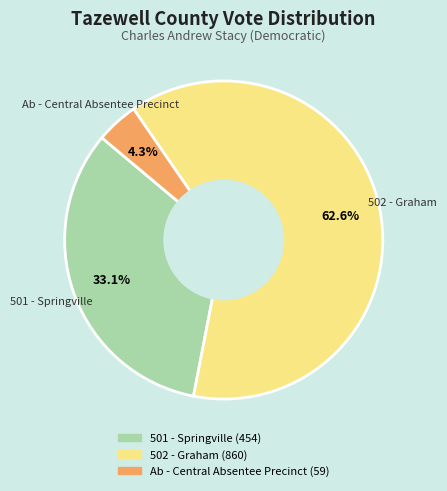

Which slice is the smallest?

Ab - Central Absentee Precinct